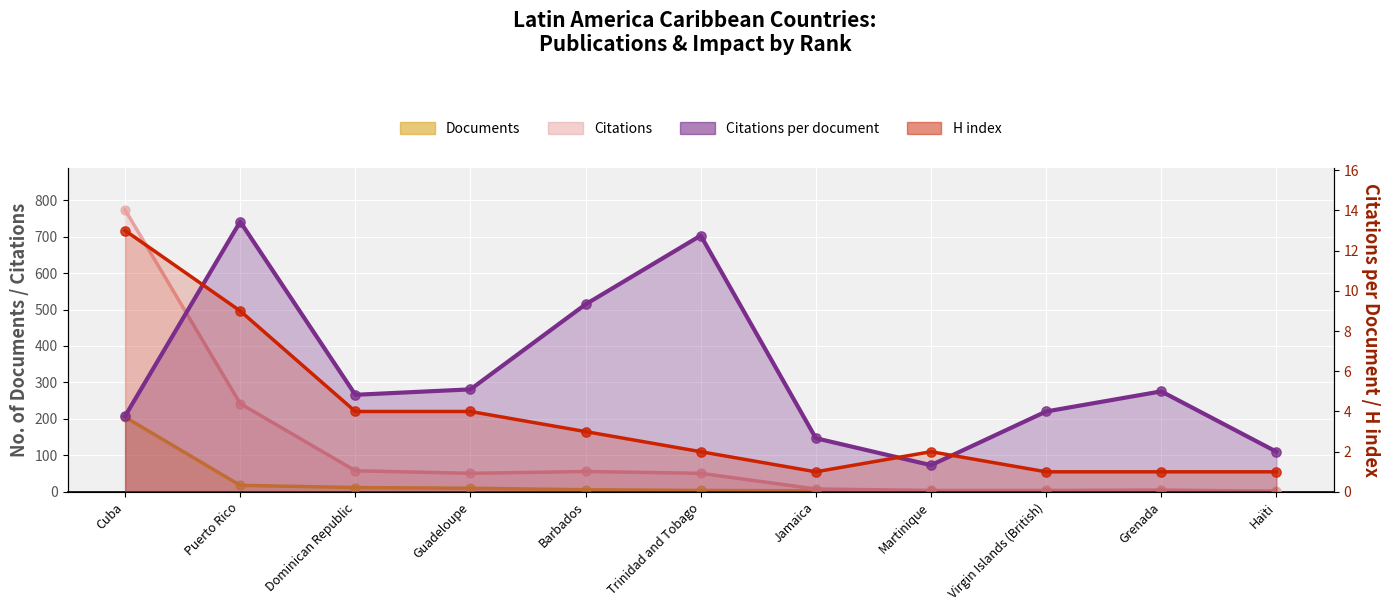

At which category is the sum across all series the highest?

Cuba